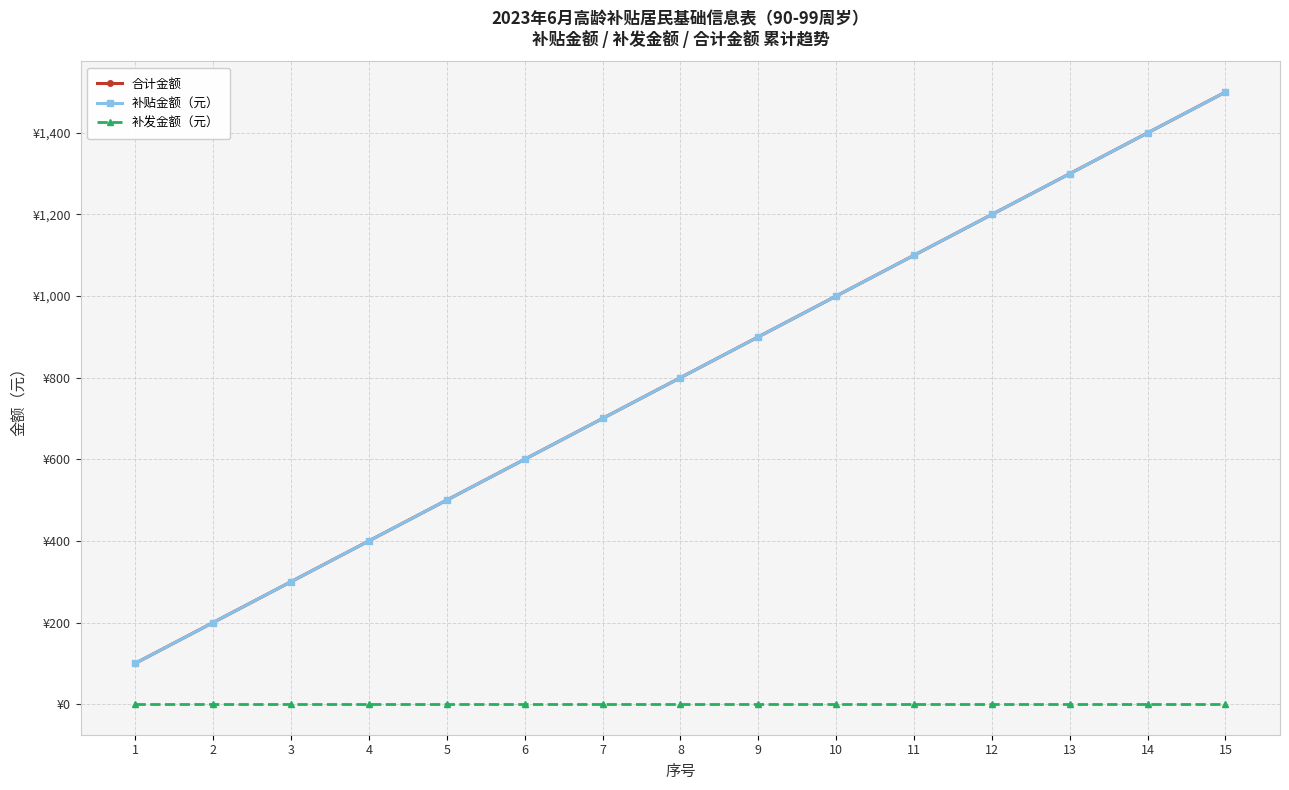

True or false: 补贴金额（元） and 合计金额 cross at least once.

False